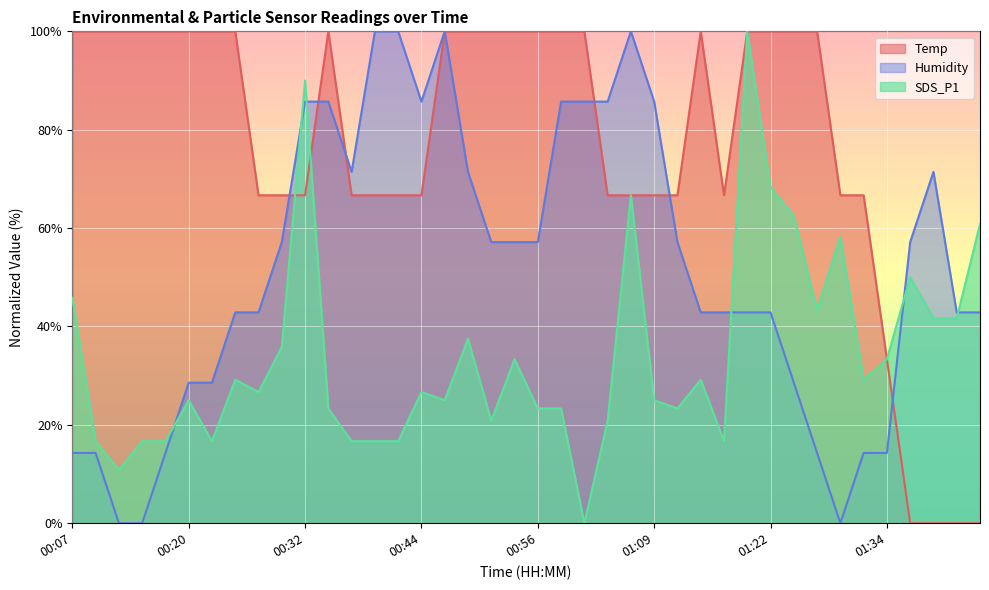

What is the label of the 40th point from the left?

01:44